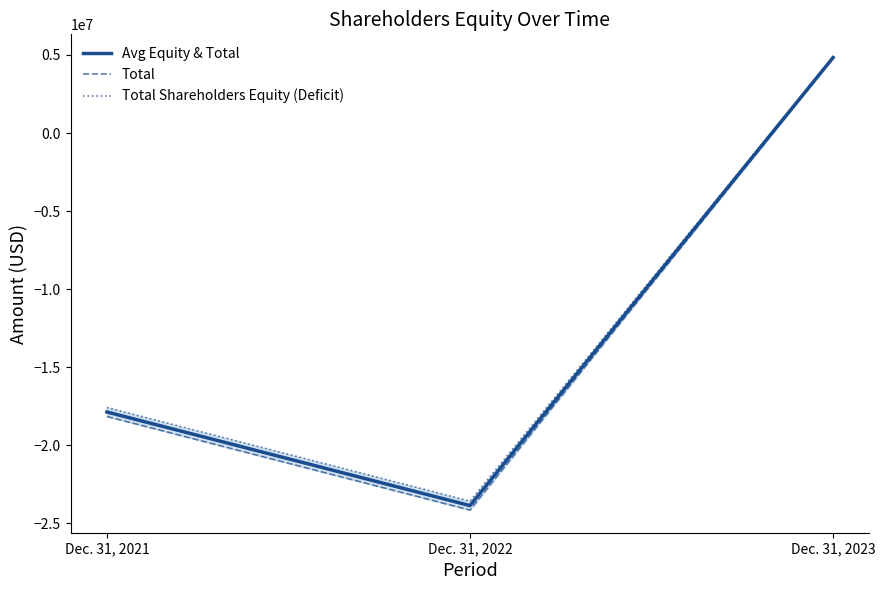

Read the Total value at Dec. 31, 2021, to the nearest 10.

-18154480